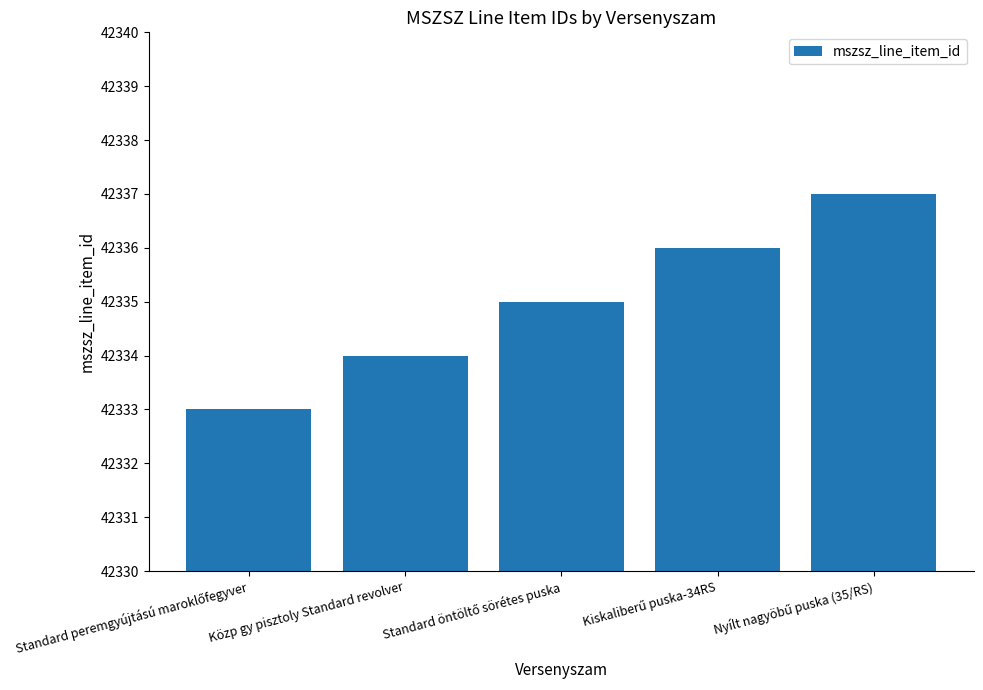

What is the greatest value displayed?

42337